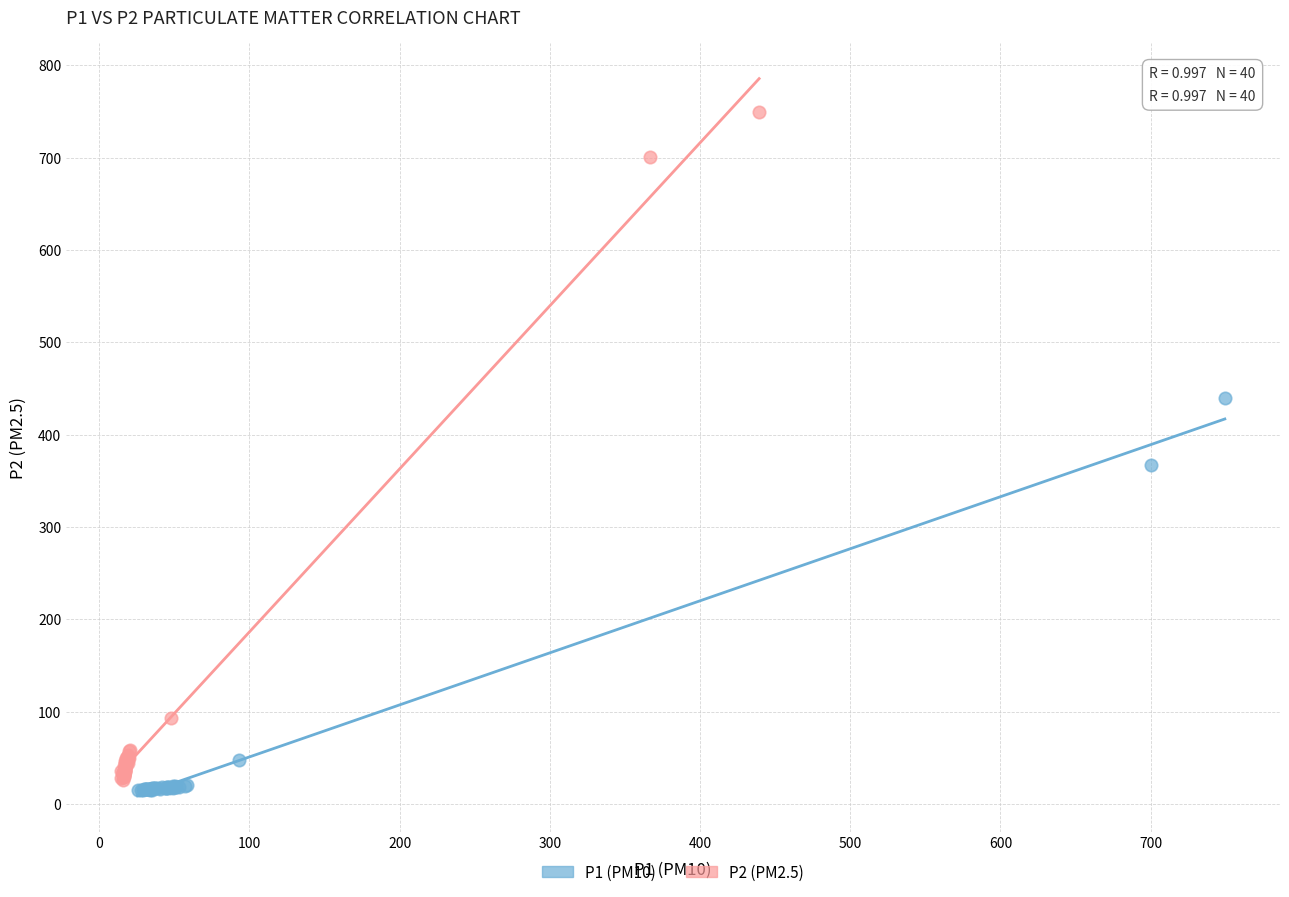

Which series has the largest Y range (max minus min)?

P2 (PM2.5)